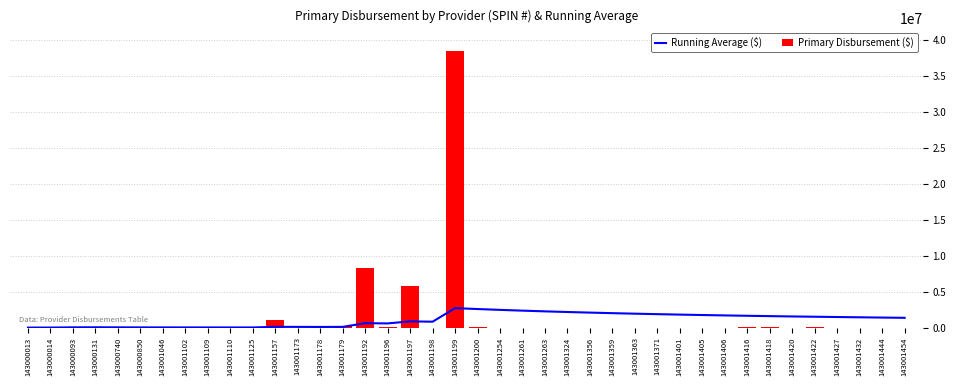

Which series changed the most between 143000740 and 143001199?

Primary Disbursement ($)